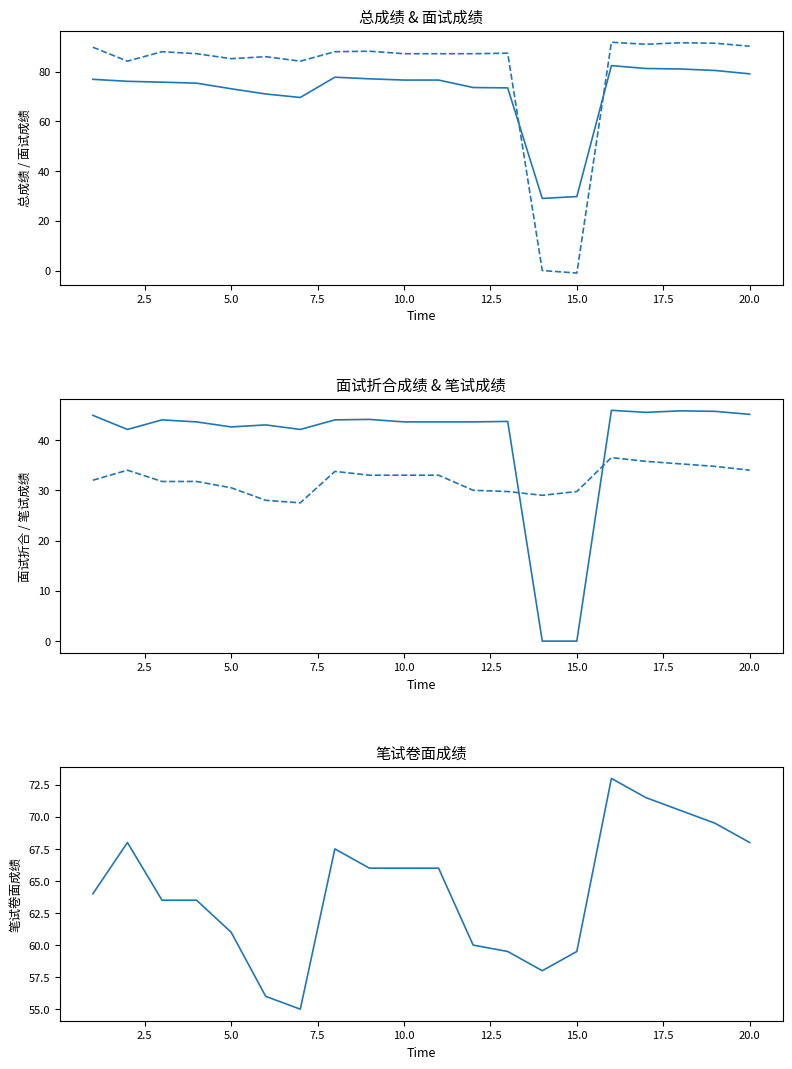

Rank the series at 7.5 from highest to lowest value.

面试成绩, 总成绩, 笔试卷面成绩, 面试折合成绩, 笔试成绩